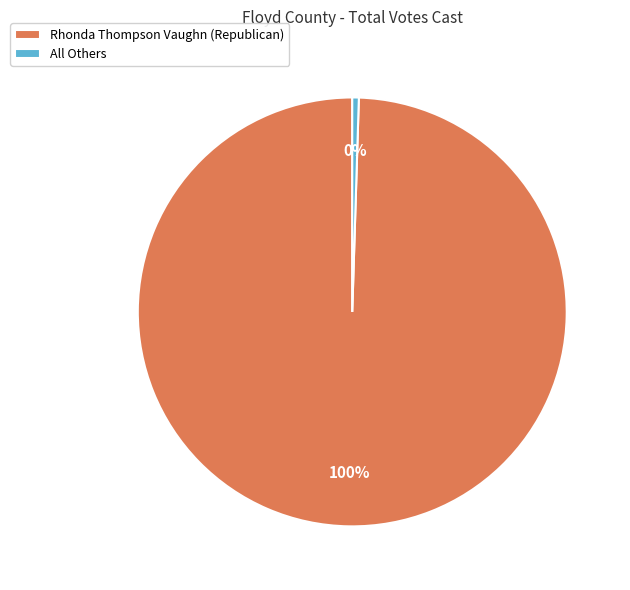

How many segments does this pie chart have?

2